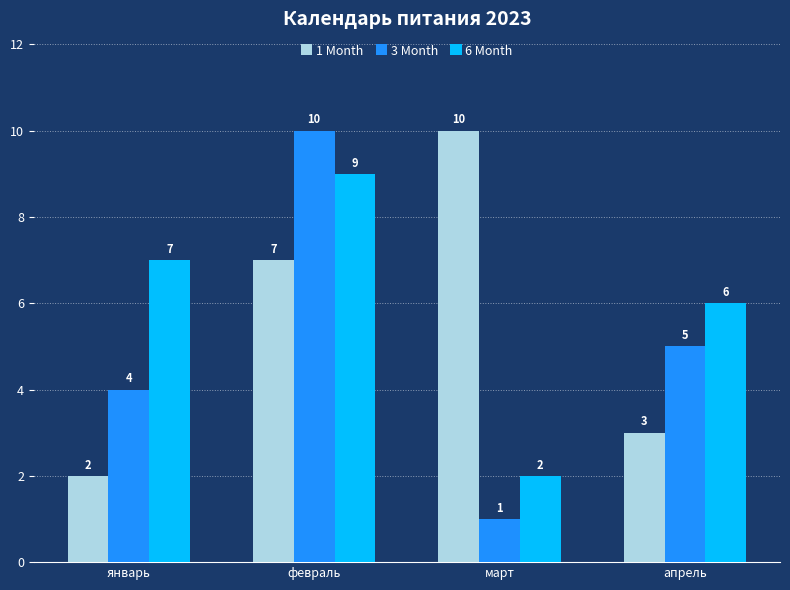

What is the difference between the maximum and minimum values in the 1 Month series?

8